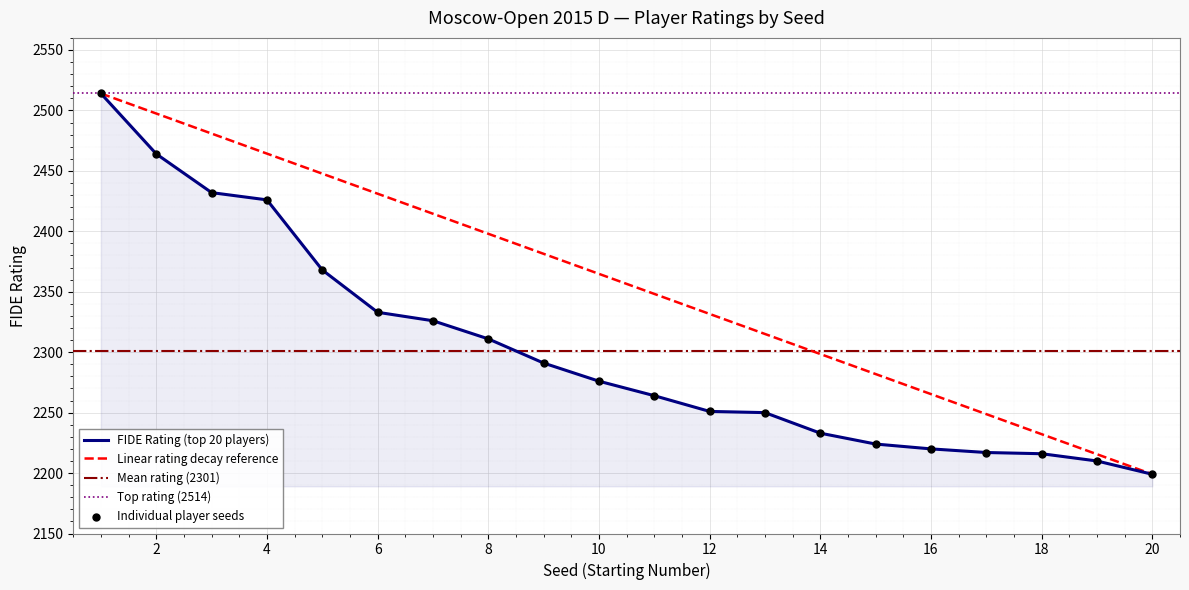

Is the value of Rating at 14 greater than the value of Seed at 15?

No